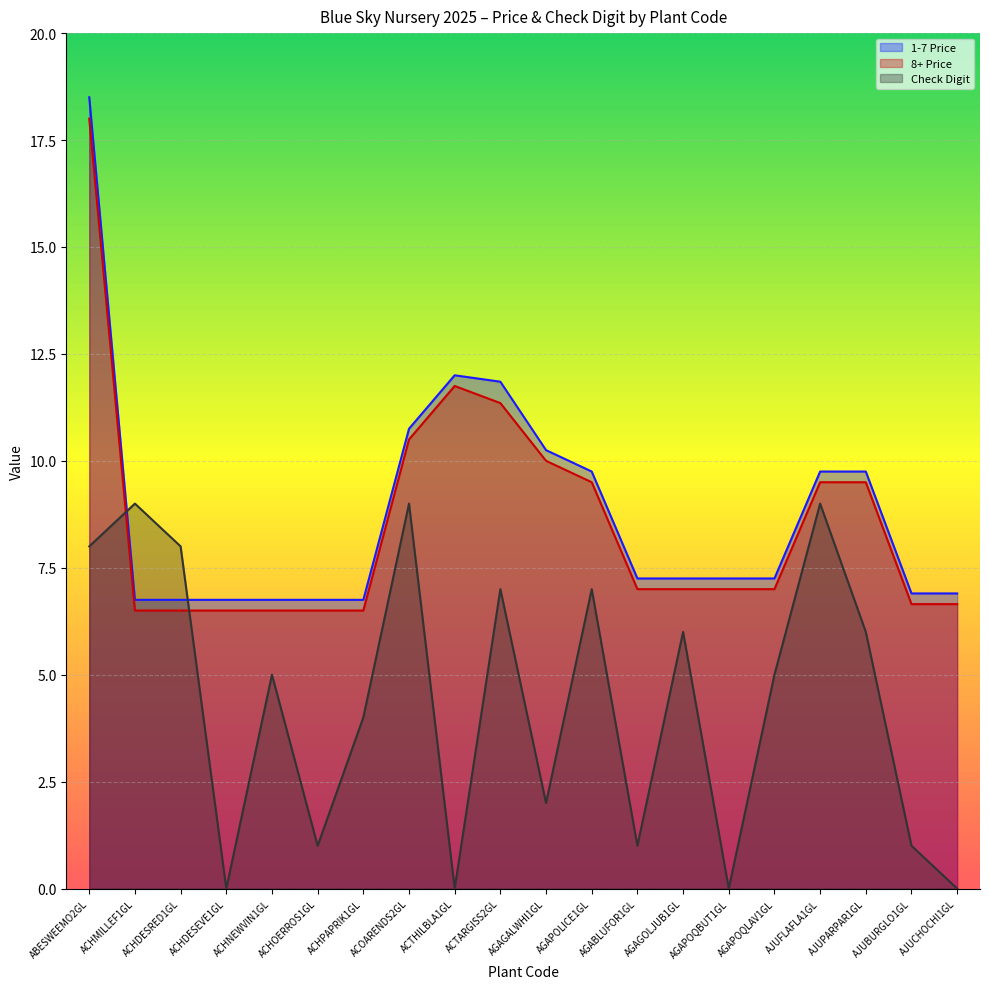

After their last crossing, which series has the higher values: 1-7 Price or Check Digit?

1-7 Price